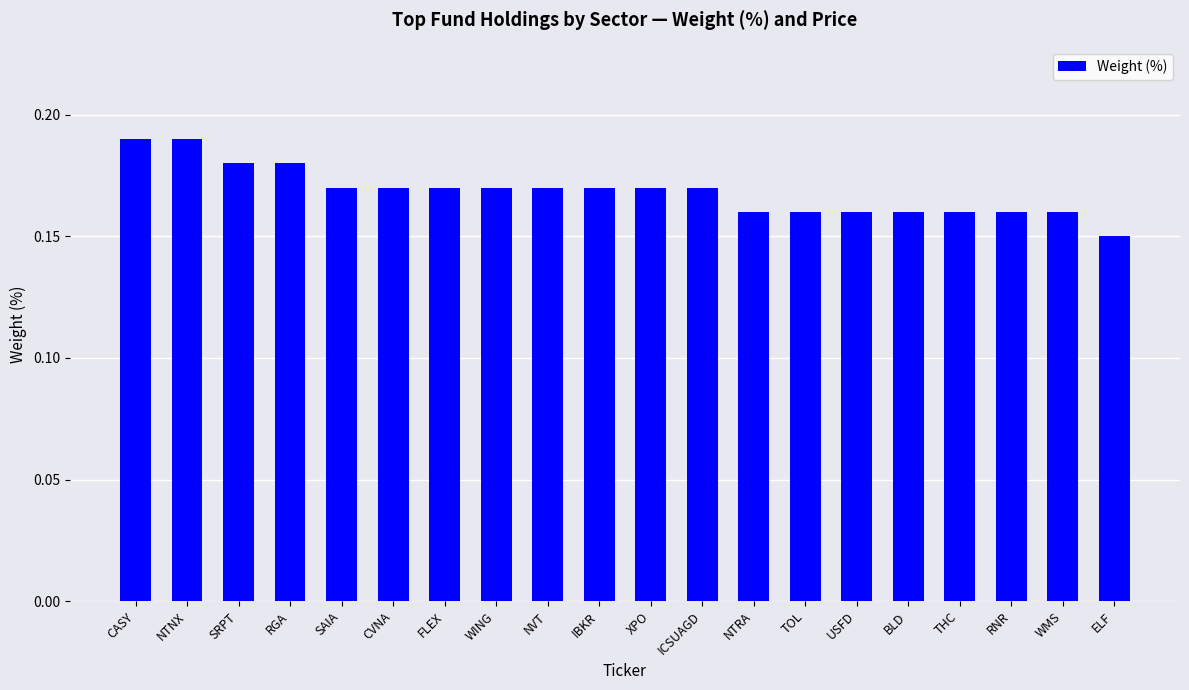

Does the chart contain any negative values?

No